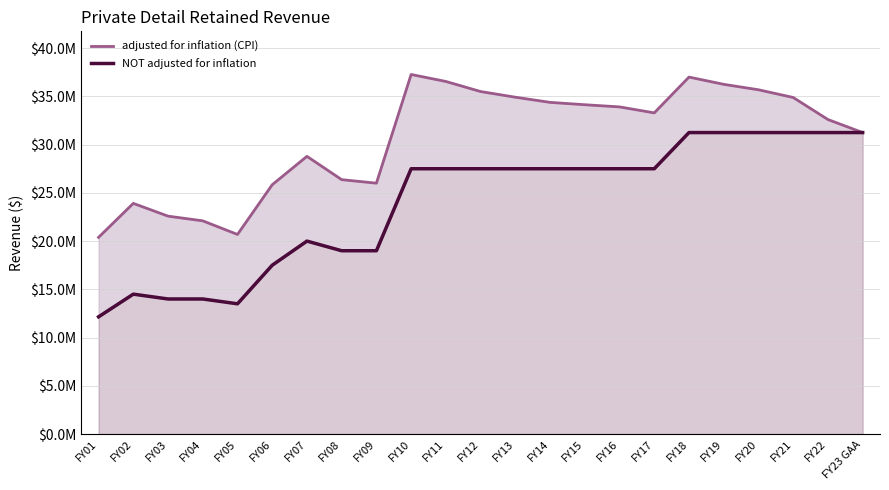

Reading left to right, list all the values displayed in this chart.

adjusted for inflation (CPI): FY01=20388594	FY02=23908702	FY03=22586681	FY04=22099214	FY05=20688366	FY06=25842038	FY07=28785647	FY08=26368177	FY09=26003995	FY10=37270523	FY11=36545551	FY12=35502891	FY13=34914441	FY14=34379511	FY15=34135266	FY16=33909959	FY17=33290616	FY18=37000806	FY19=36249304	FY20=35685306	FY21=34886751	FY22=32601943	FY23 GAA=31250000
NOT adjusted for inflation: FY01=12150000	FY02=14500000	FY03=14000000	FY04=14000000	FY05=13500000	FY06=17500000	FY07=20000000	FY08=19000000	FY09=19000000	FY10=27500000	FY11=27500000	FY12=27500000	FY13=27500000	FY14=27500000	FY15=27500000	FY16=27500000	FY17=27500000	FY18=31250000	FY19=31250000	FY20=31250000	FY21=31250000	FY22=31250000	FY23 GAA=31250000